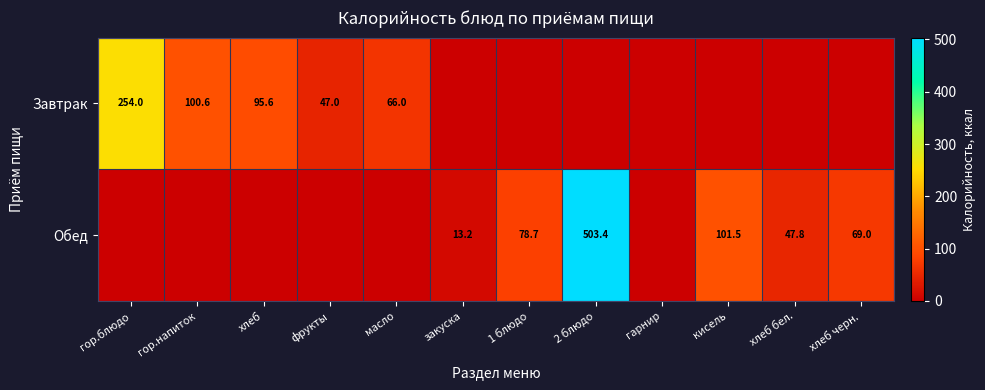

At which category is the sum across all series the highest?

2 блюдо